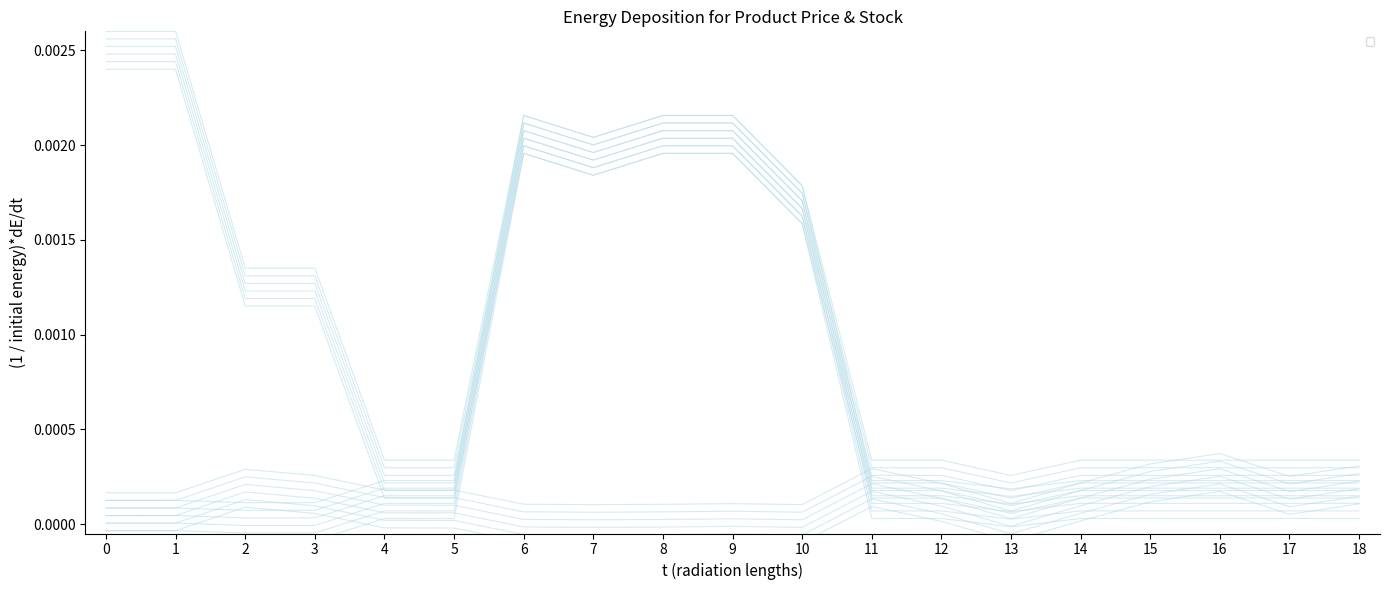

In Залишок, how many points are higher than both neighbors (excluding endpoints)?

4